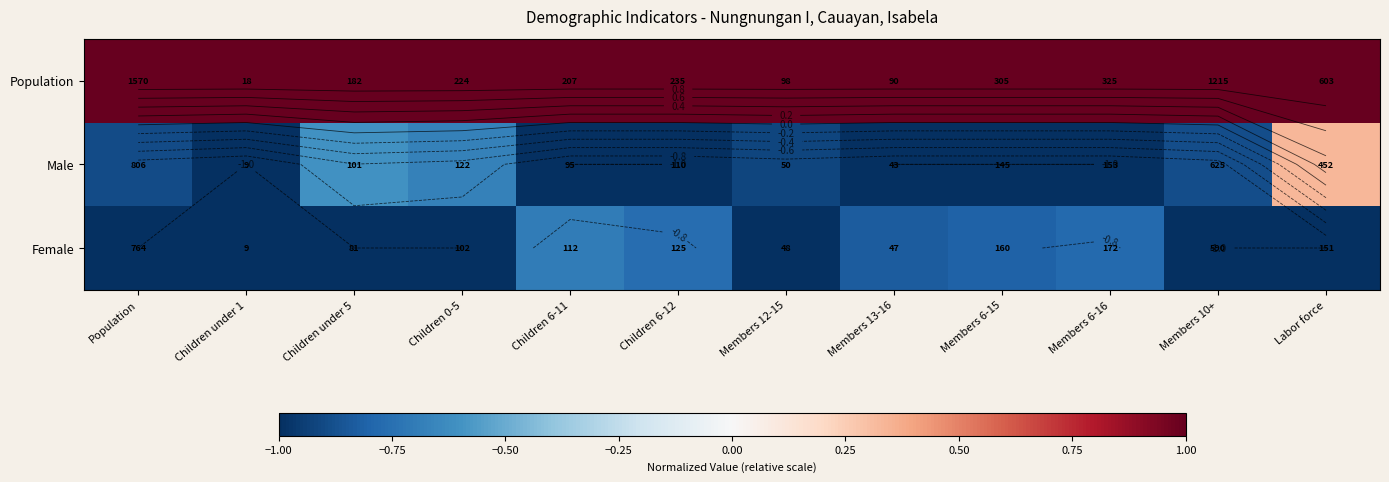

What is the average value of the Male series?

-0.8